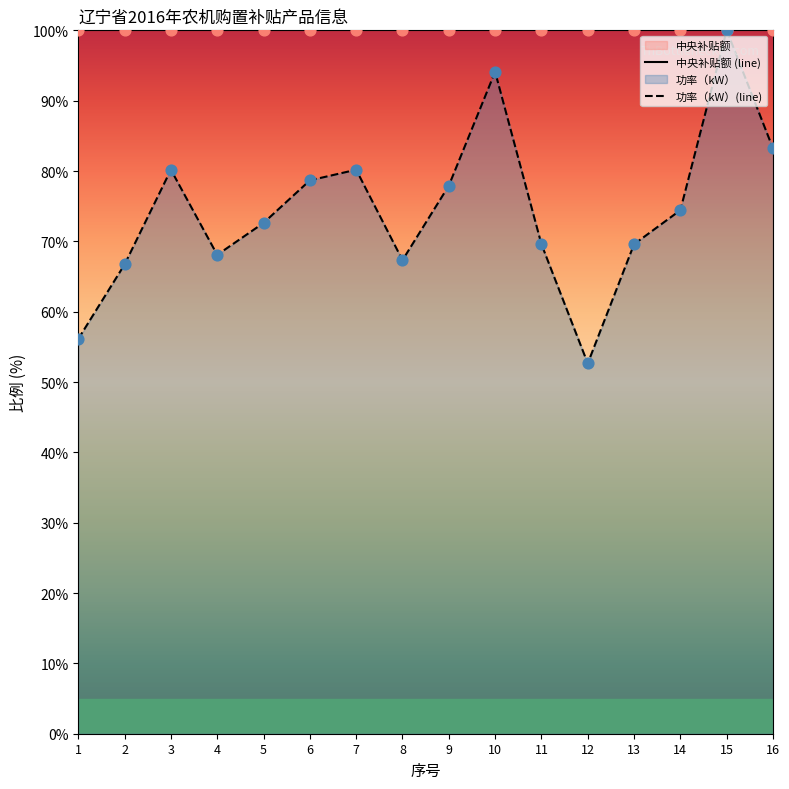

Approximately how many times larger is the value at 11 compared to 5?

1.0